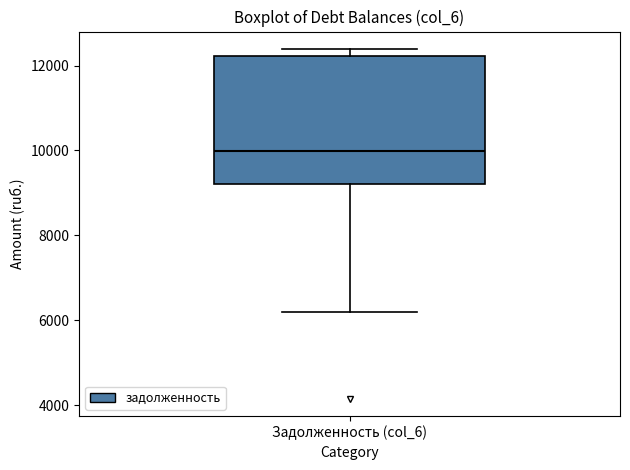

Read this box plot against the y-axis: the position of the median line, the range covered by the box, and the ends of both whiskers. The values are not printed on the chart, so give them approximately, as read against the axis.

median 10000, box 9200 to 12200, whiskers 6200 to 12400